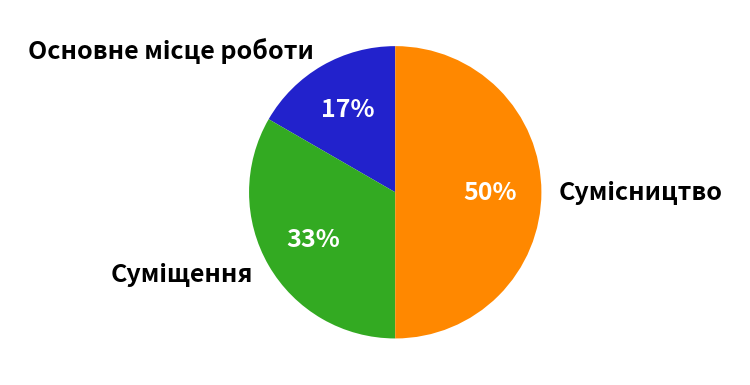

To the nearest percent, what is the difference between the largest and smallest slice percentages?

33%